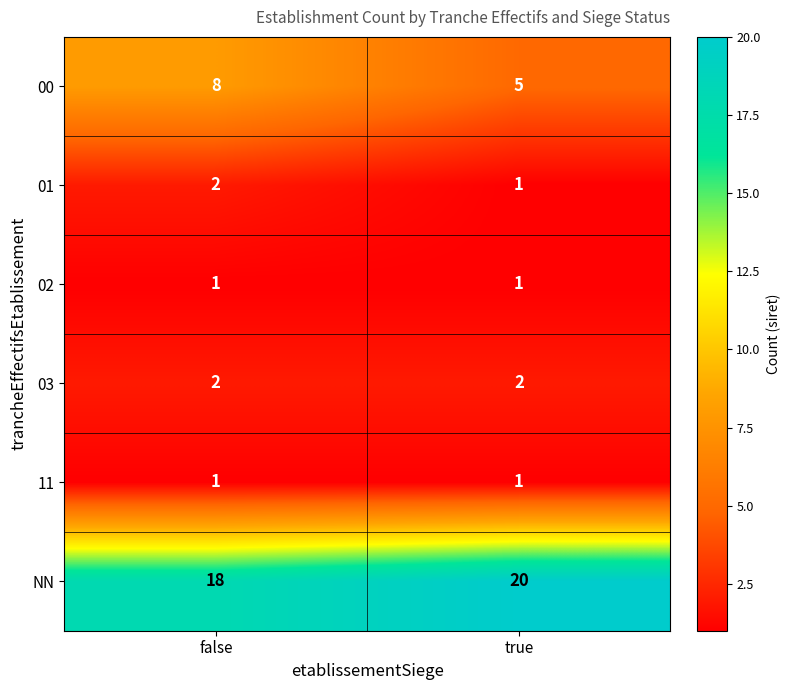

What is the highest value of the NN series?

20